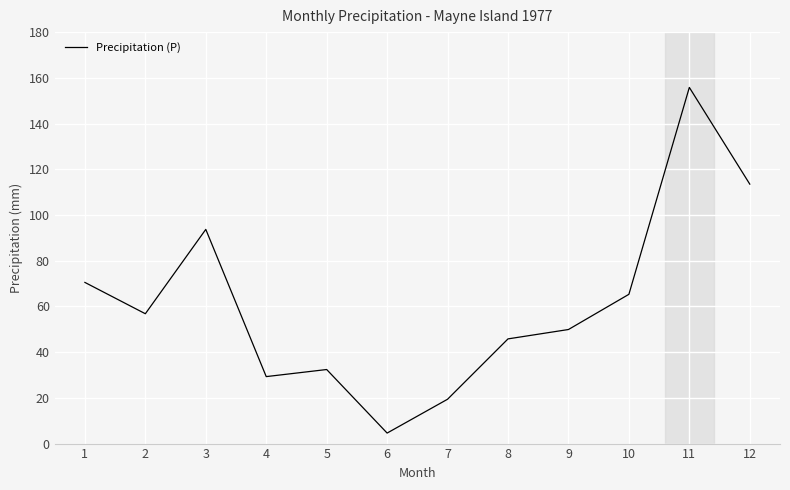

Between 12 and 2, which is larger?

12